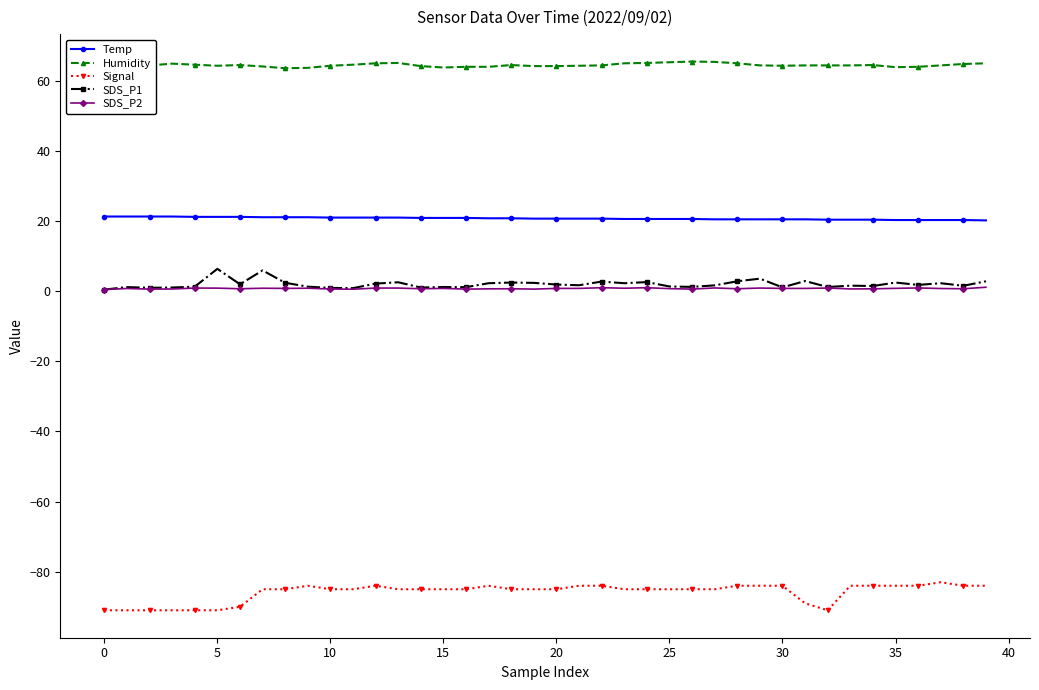

What is the difference between the SDS_P1 values at 26 and 35?

1.2